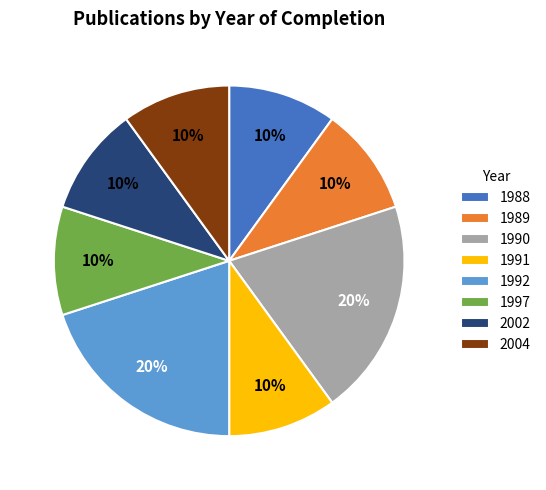

Which has a higher value, 1988 or 1992?

1992